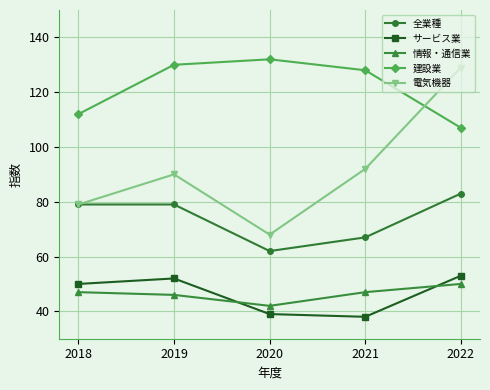

What is the value of the 建設業 point at the 2nd from the left?

130